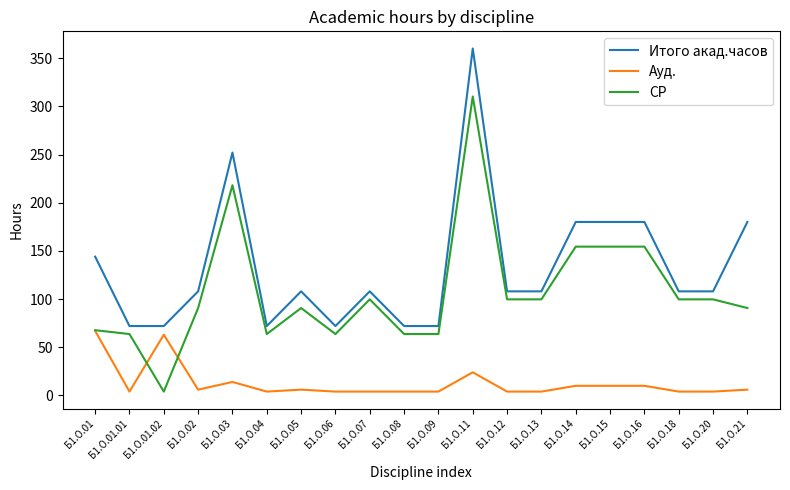

What are all the series names shown in the legend?

Итого акад.часов, Ауд., СР